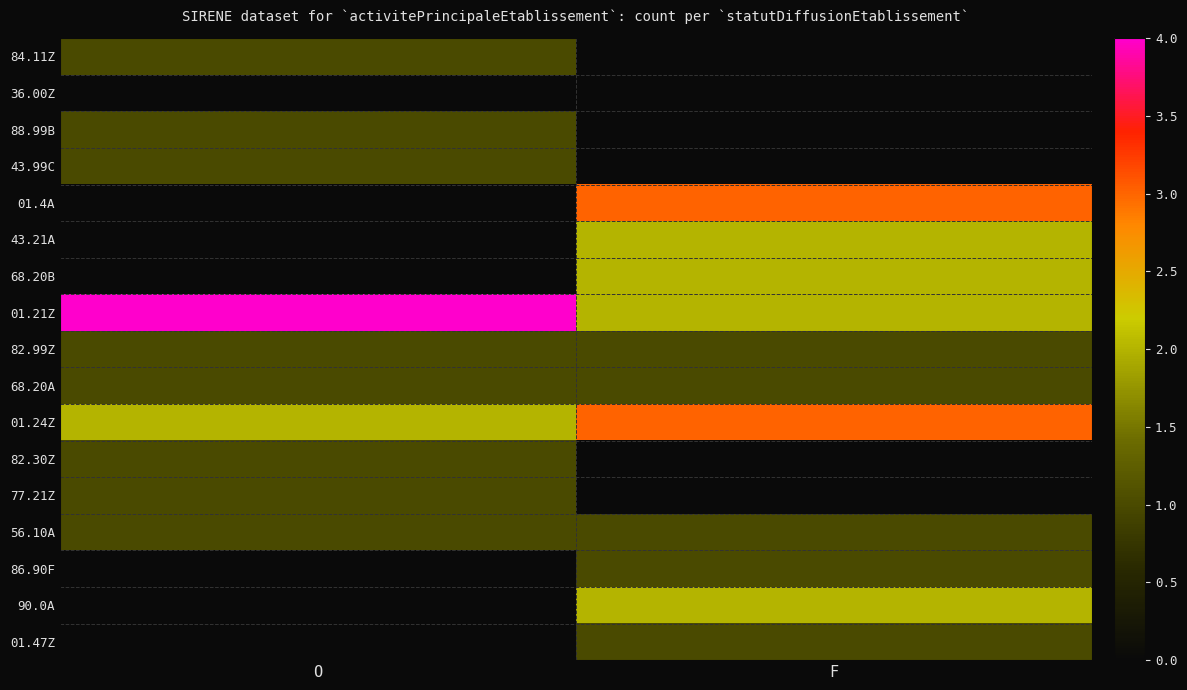

What is the total value across all series at F?

19